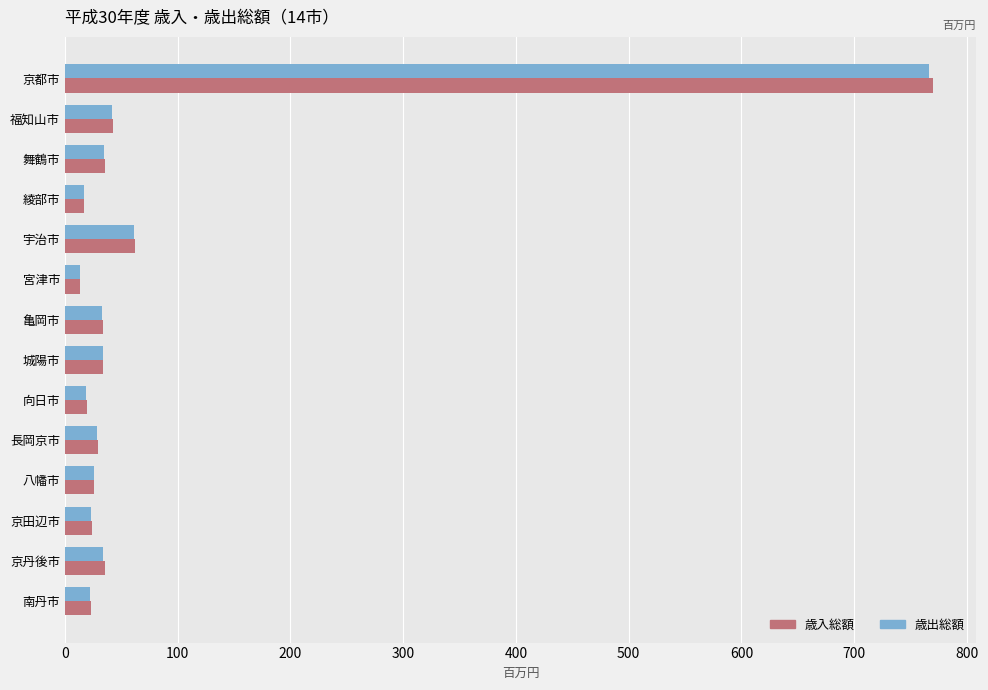

What is the maximum value shown in the chart?

769.5